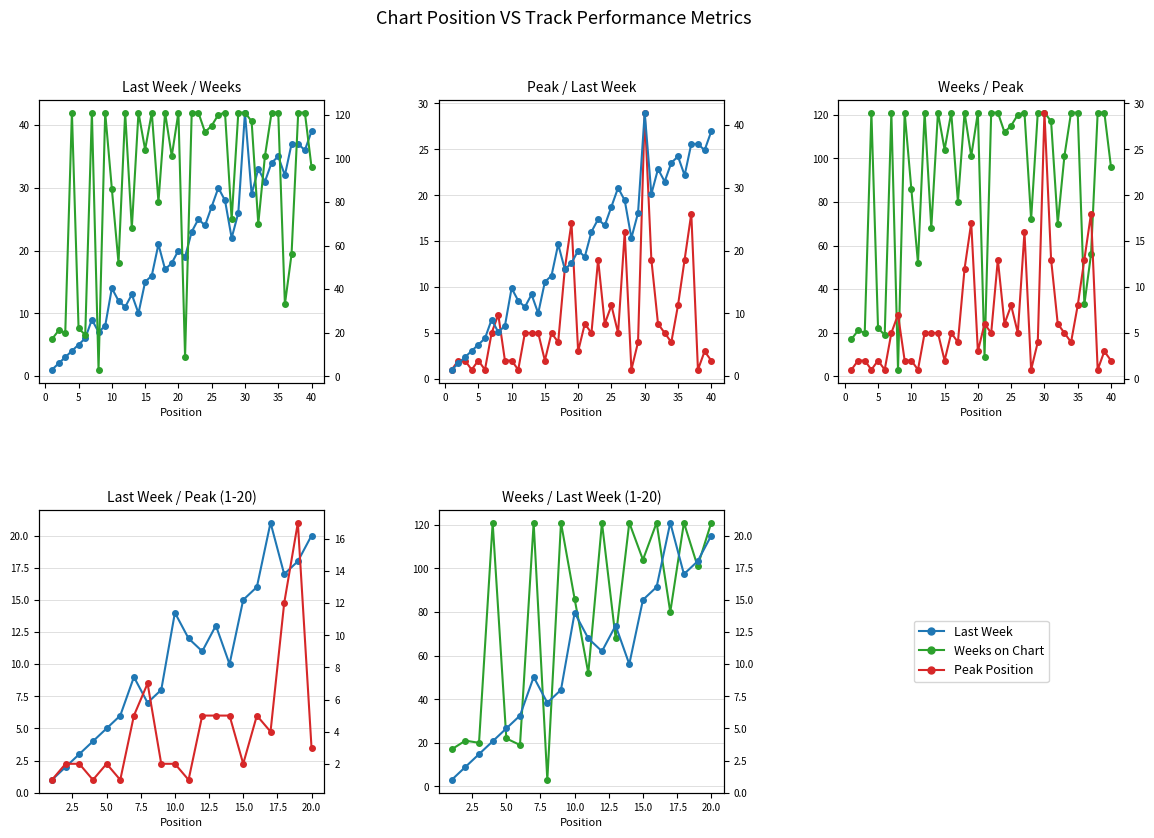

How many data points does each series have?

20